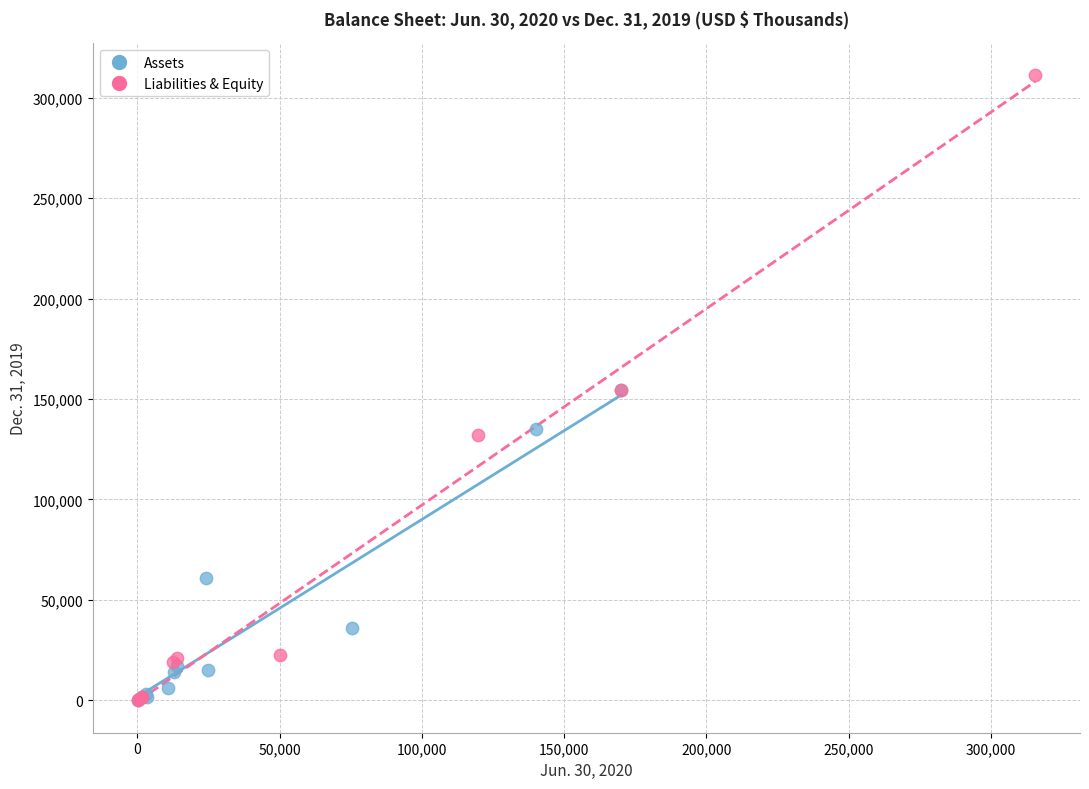

Which series has the widest spread of Y values?

Liabilities & Equity